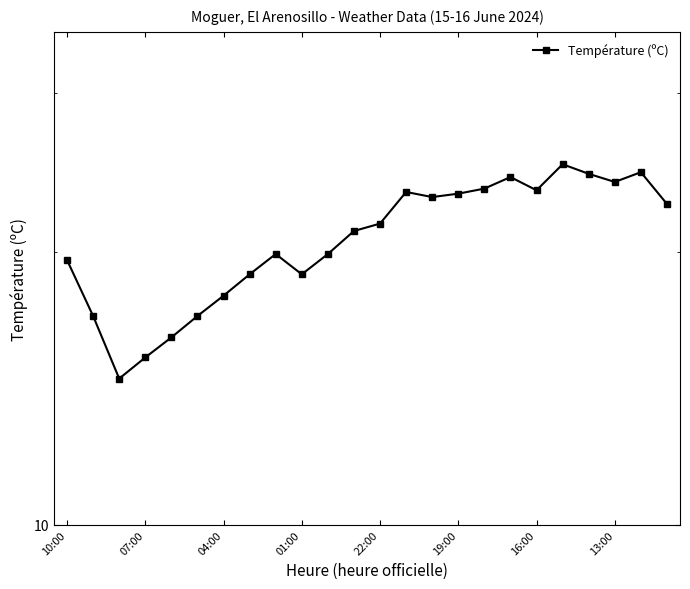

What is the difference between the maximum and second lowest values?

9.7